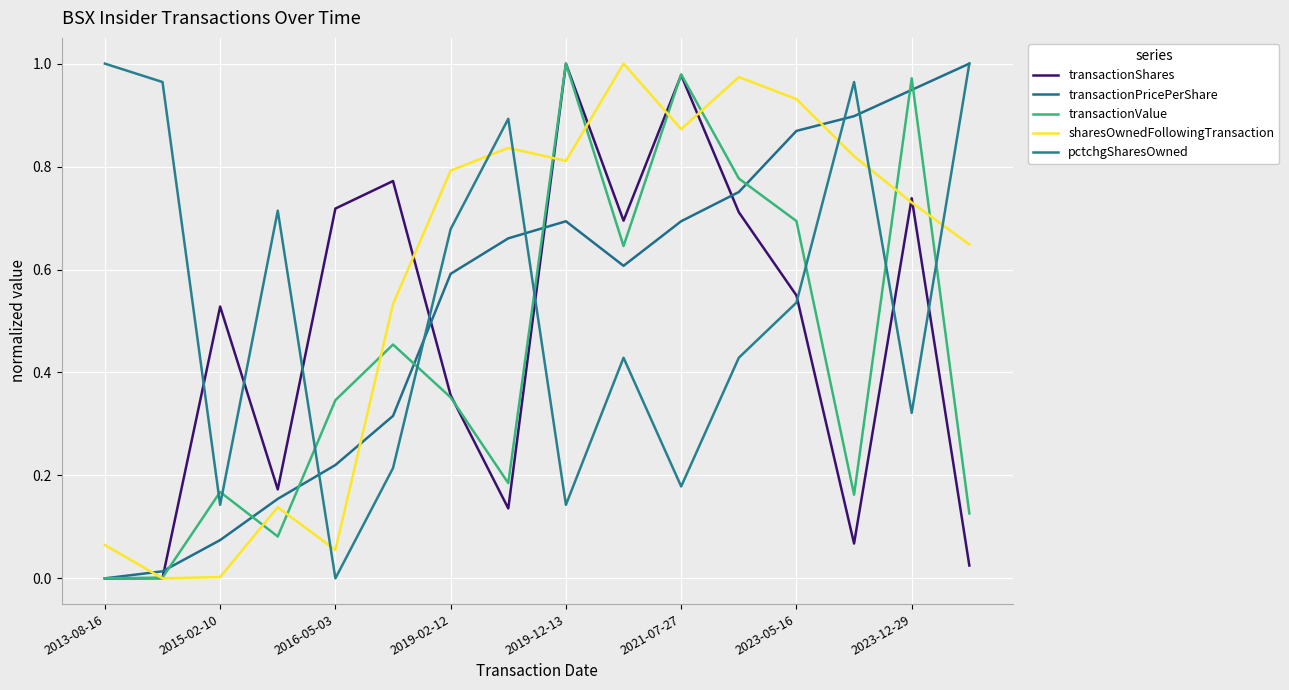

Is this an area chart (filled region under the line)?

No